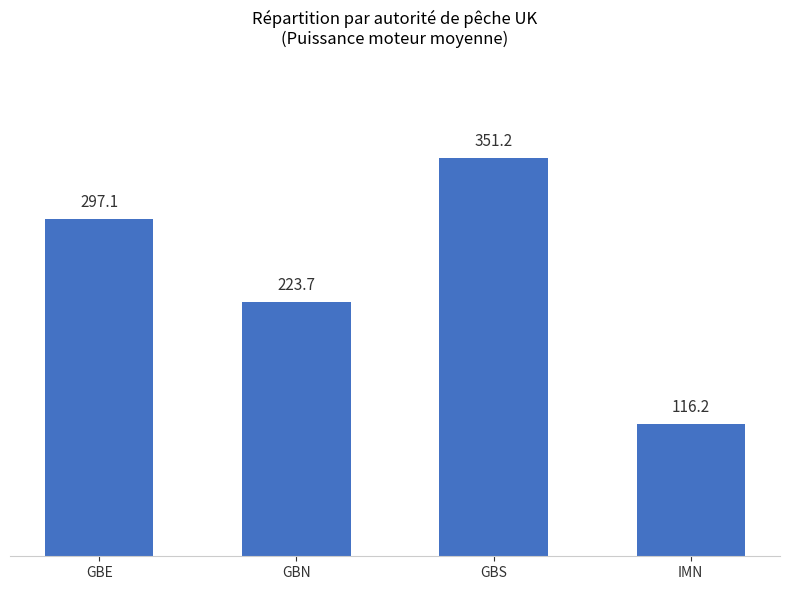

What is the ratio of the value at GBS to the value at IMN?

3.0